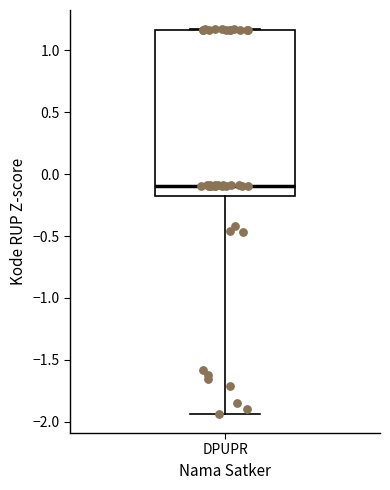

Transcribe this box plot: give where the median line is, the range the box spans, and where the two whiskers end, as read against the y-axis. The values are not printed on the chart, so give them approximately, as read against the axis.

median -0.10, box -0.20 to 1.15, whiskers -1.95 to 1.15